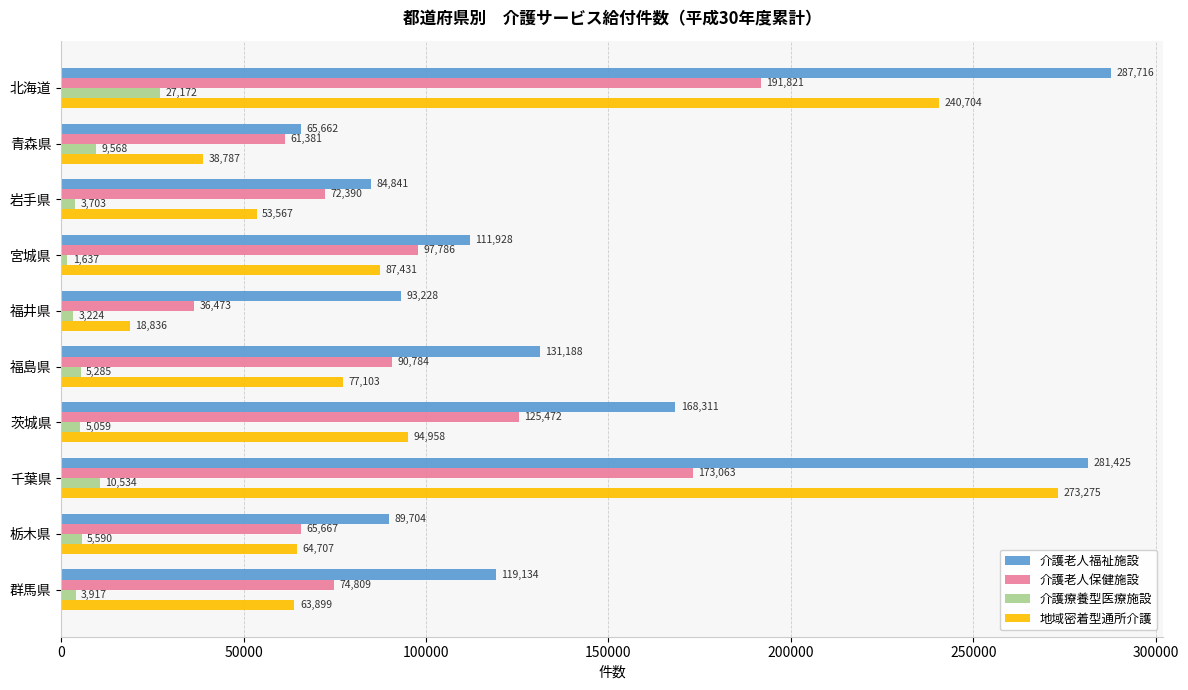

Which series changed the most between 福島県 and 千葉県?

地域密着型通所介護